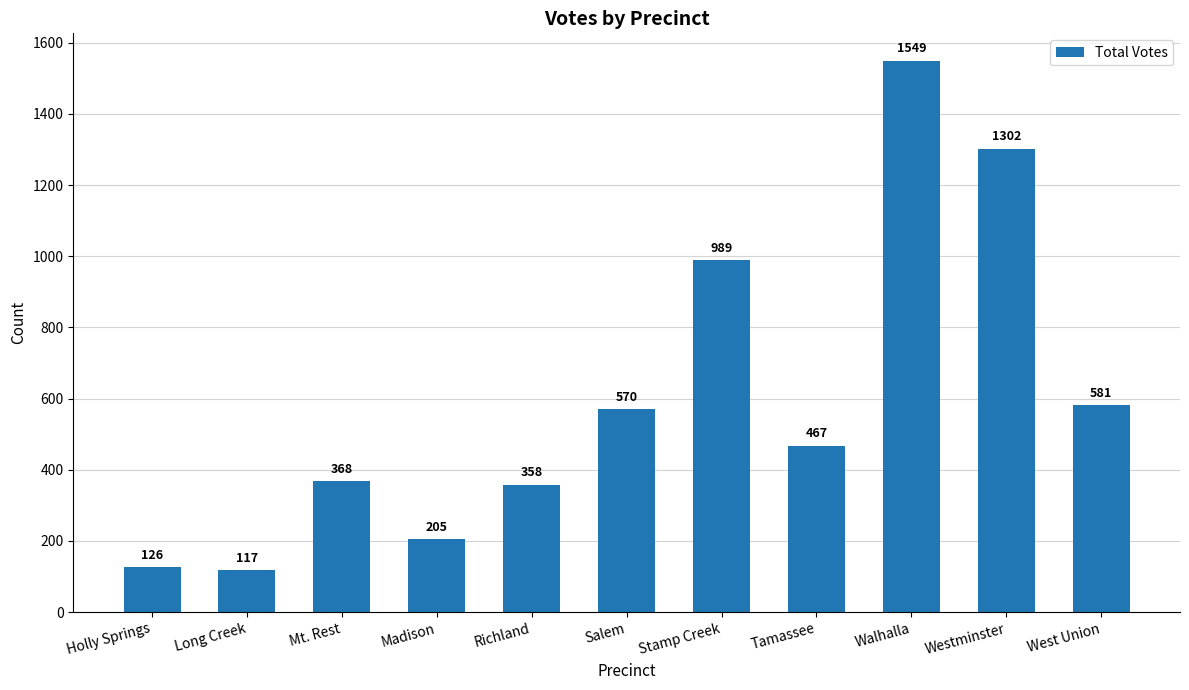

Reading left to right, extract all data points from this chart.

126	117	368	205	358	570	989	467	1549	1302	581